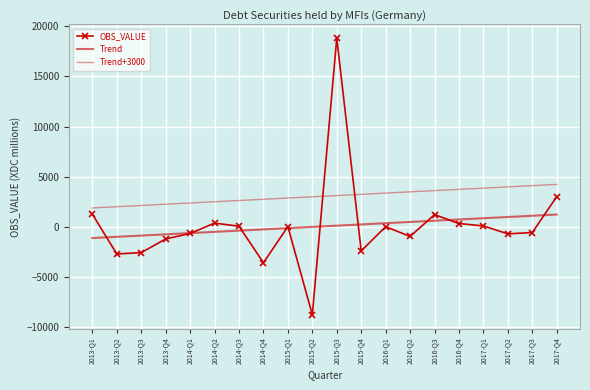

Is it true that Trend equals -169.8 at 2014-Q1?

False